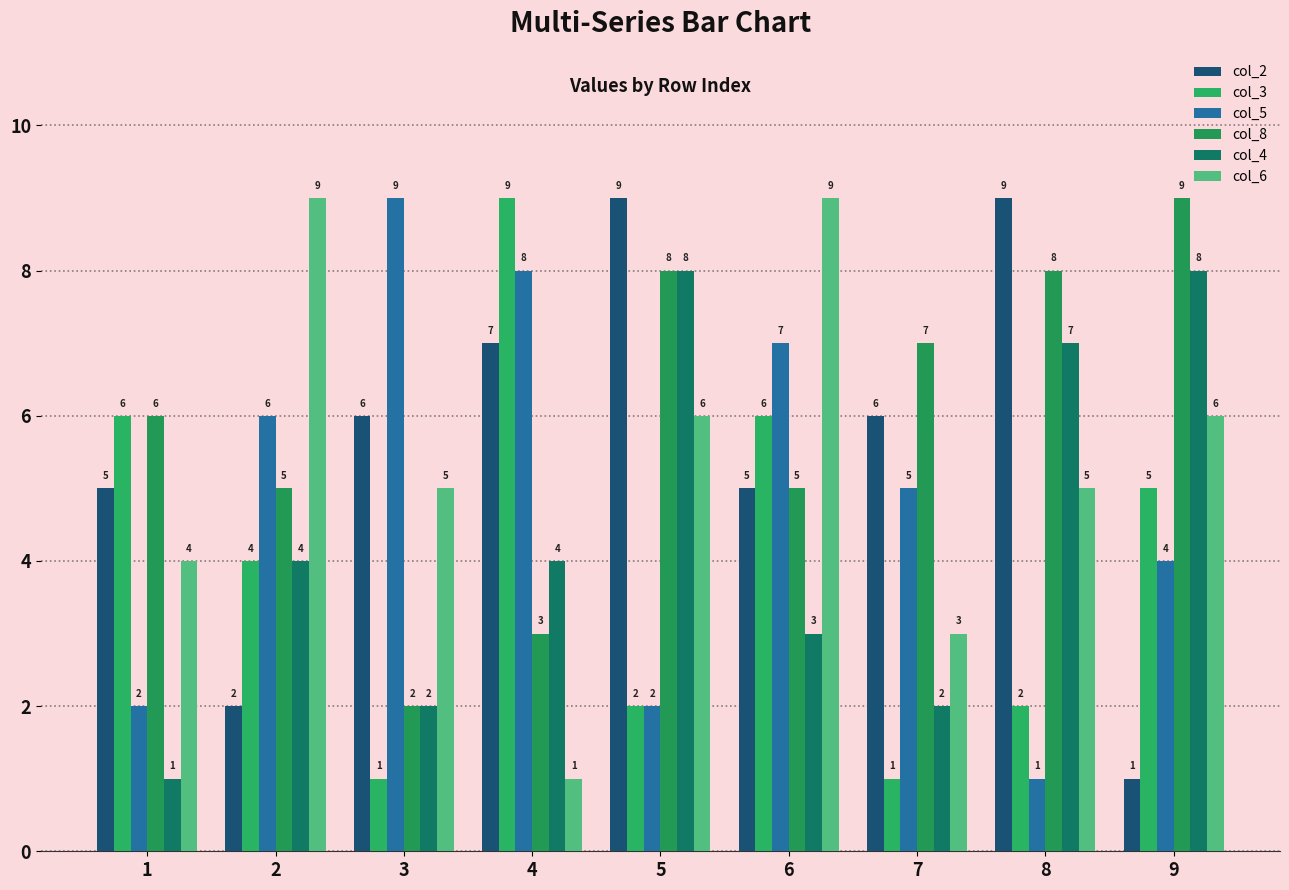

What are all the series names shown in the legend?

col_2, col_3, col_5, col_8, col_4, col_6